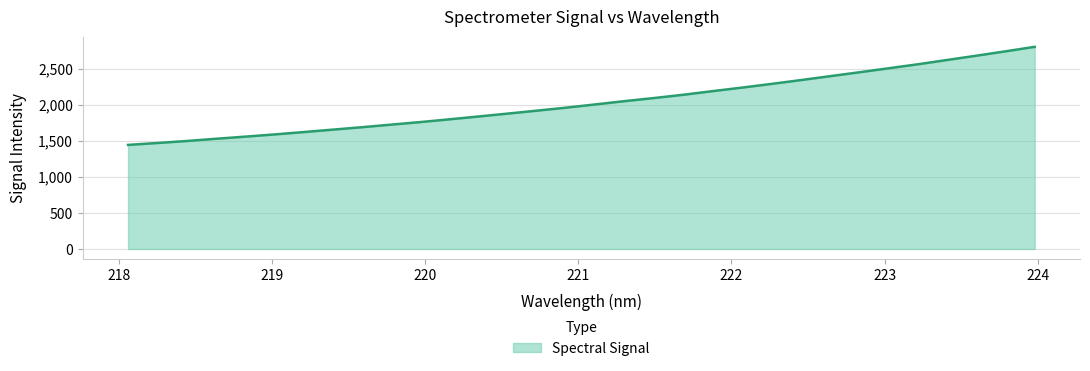

What is the average value?

2031.4